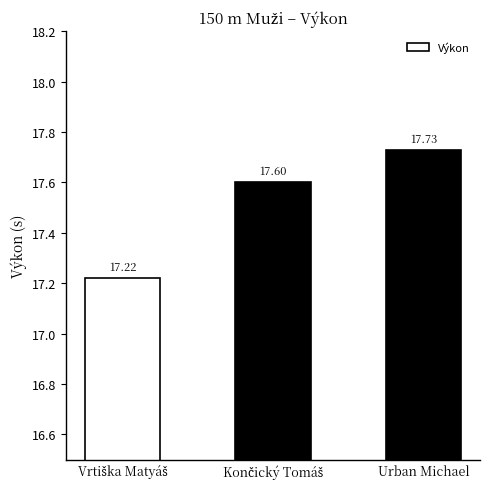

What is the label of the 3rd bar from the left?

Urban Michael